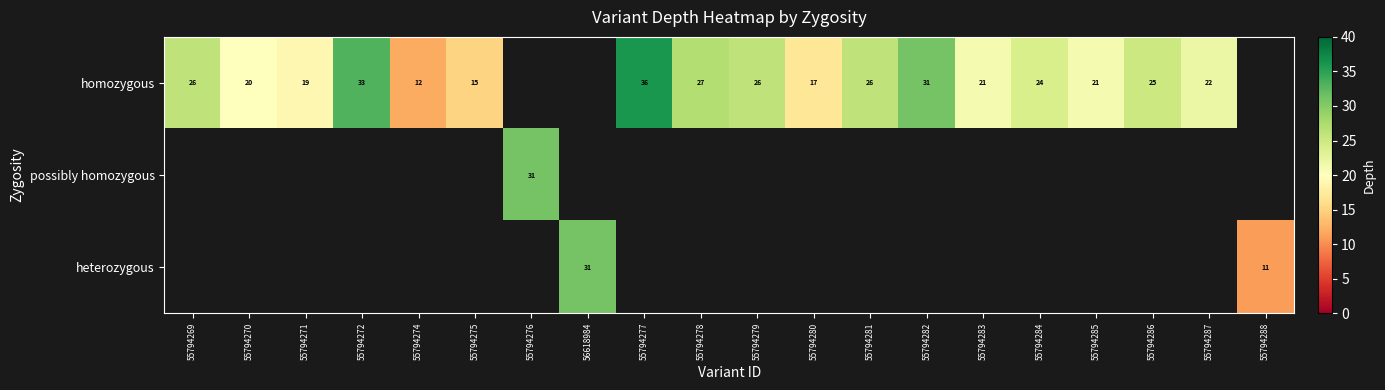

Is it true that heterozygous equals 48 at 56618984?

False